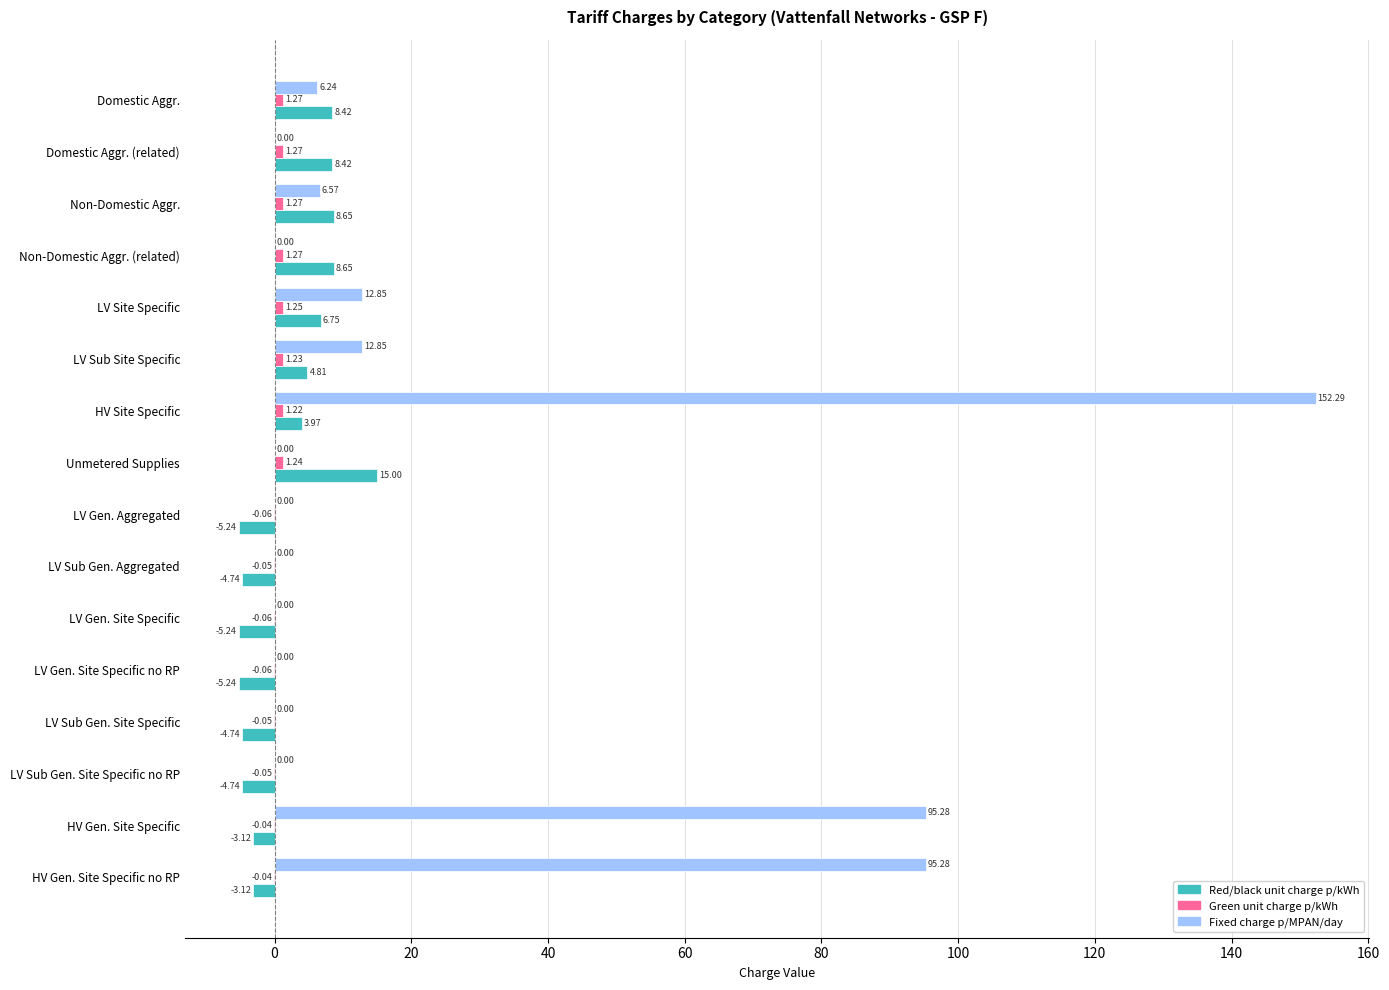

At which category is the sum across all series the highest?

HV Site Specific